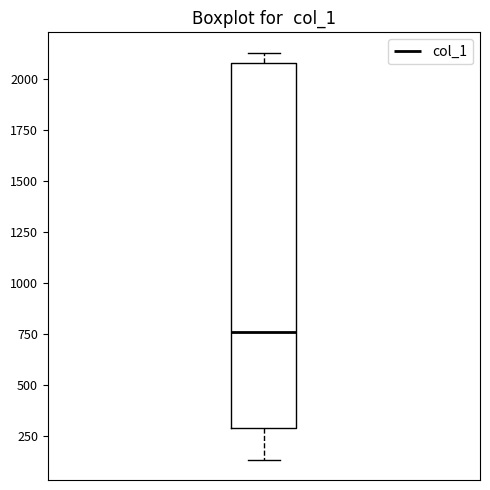

Where does the lower whisker of the box end on the y-axis? The values are not printed on the chart, so give them approximately, as read against the axis.

150